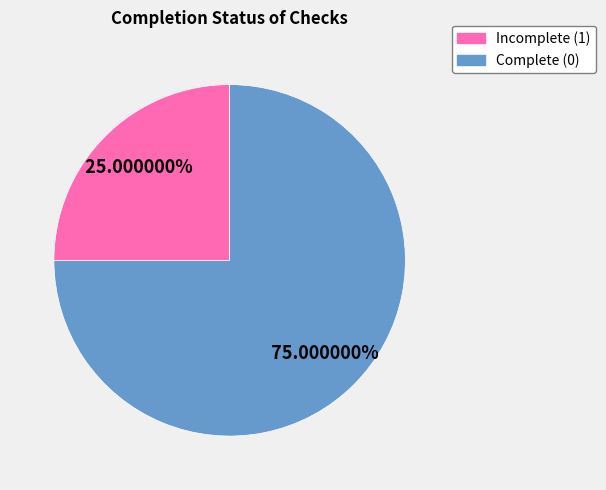

How many slices are in this pie chart?

2